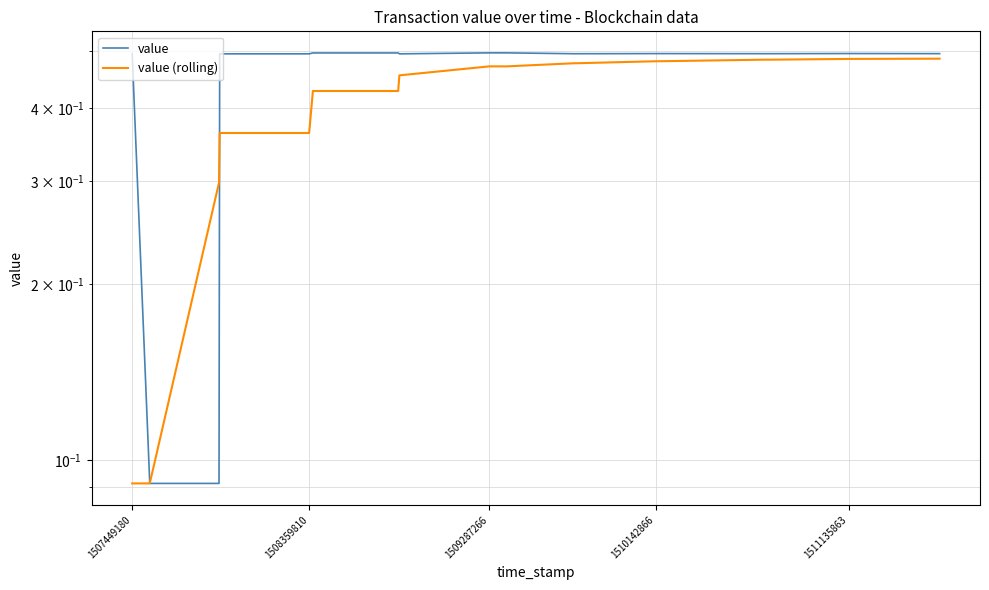

What is the average value of the value series?

0.5